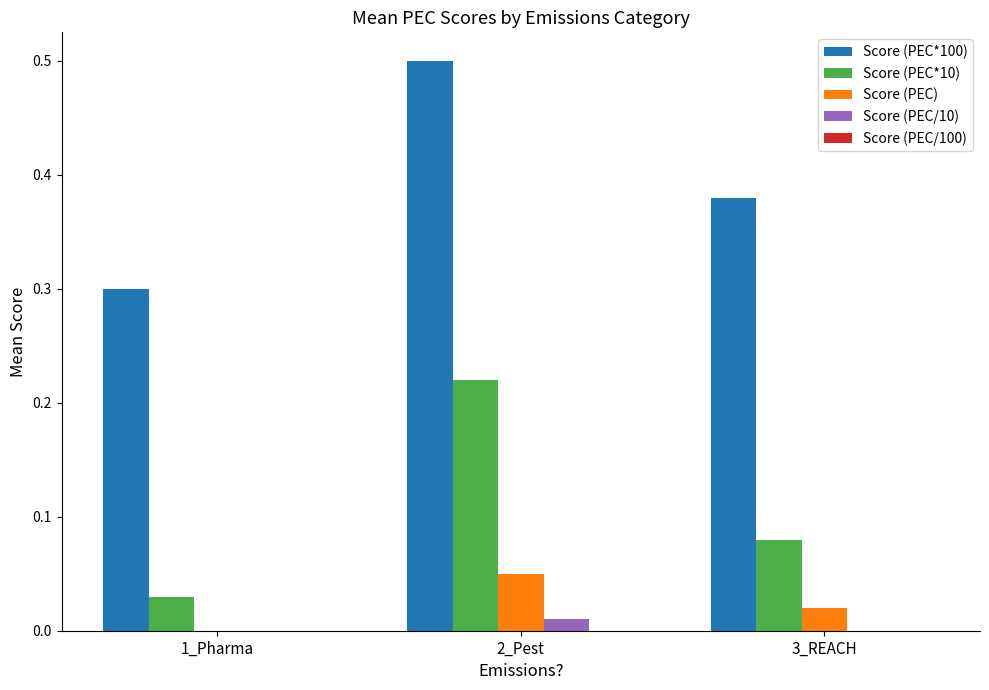

What is the maximum value shown in the chart?

0.5